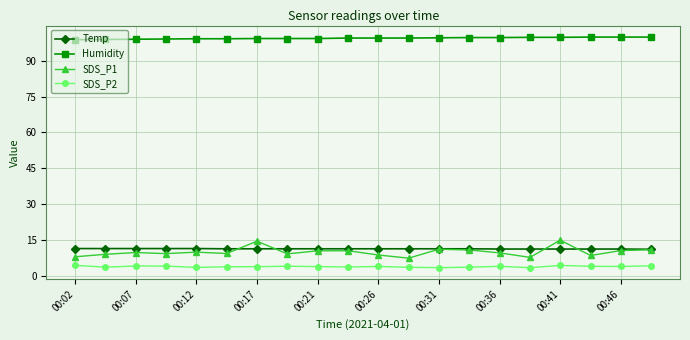

What is the smallest value displayed?

3.3